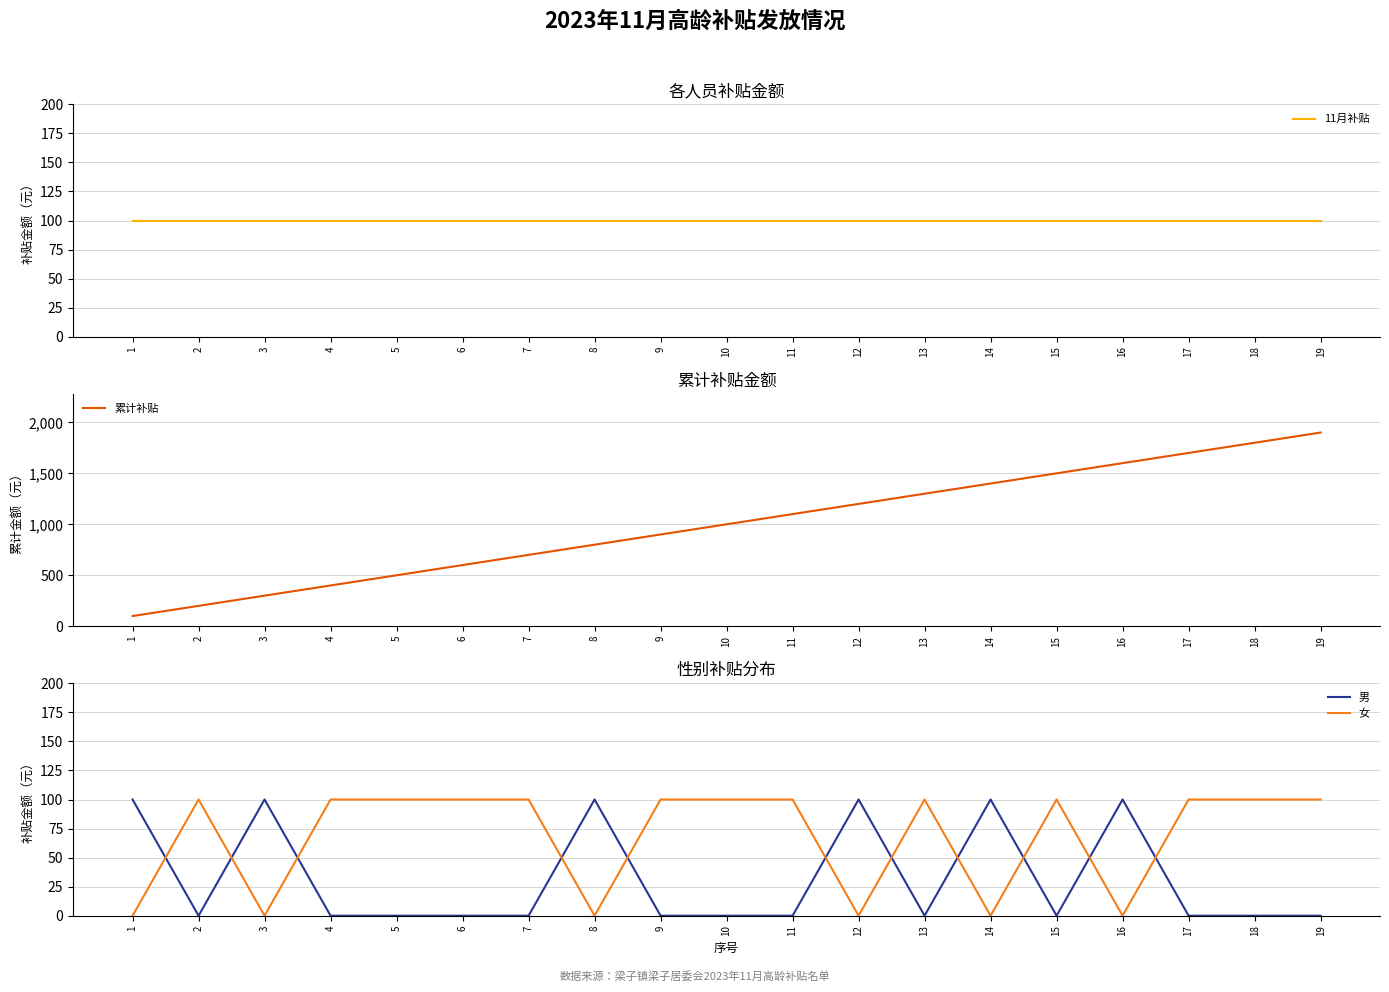

At which label does 男 reach its minimum?

2